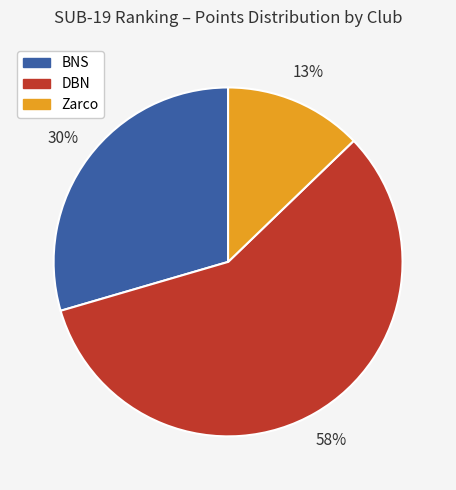

Count the number of slices in the pie.

3